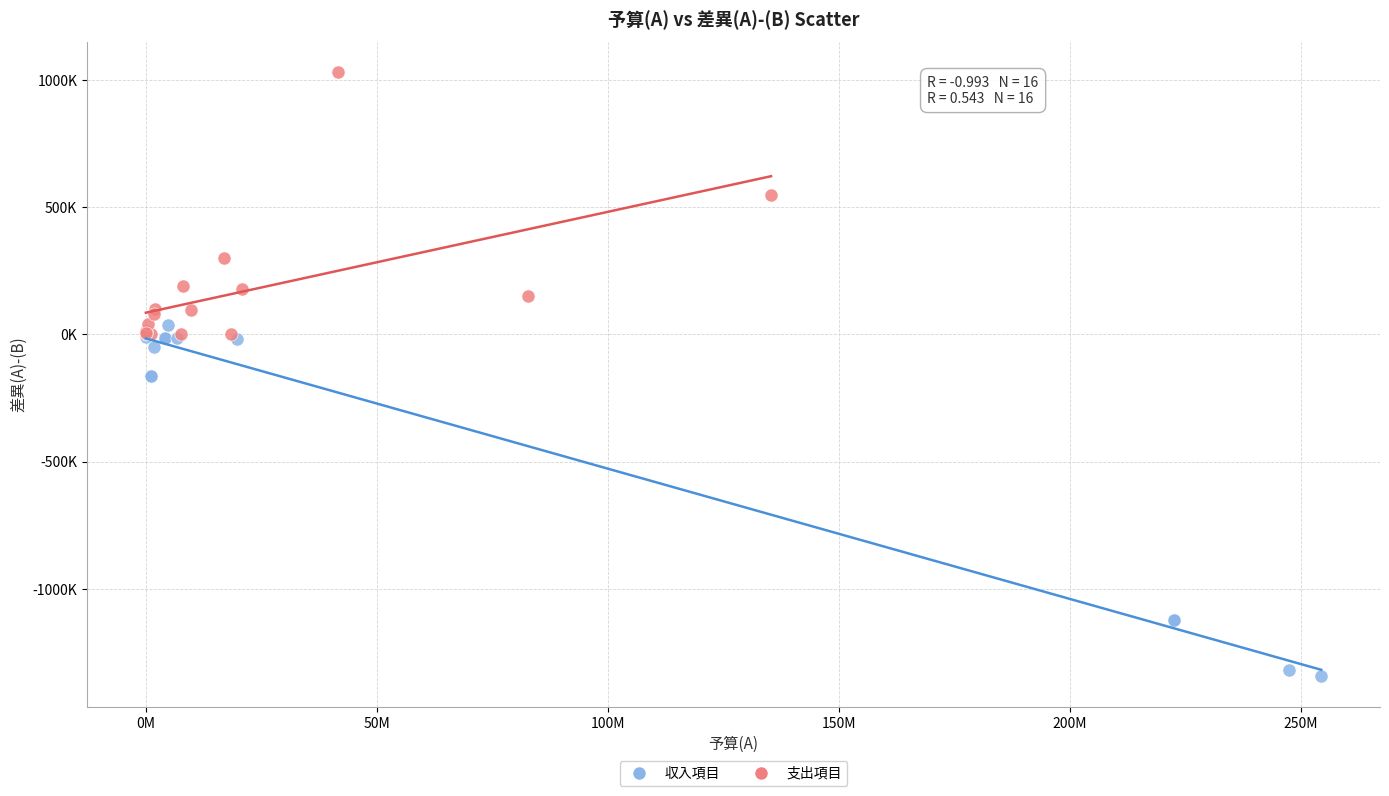

What are all the series names shown in the legend?

収入項目, 支出項目